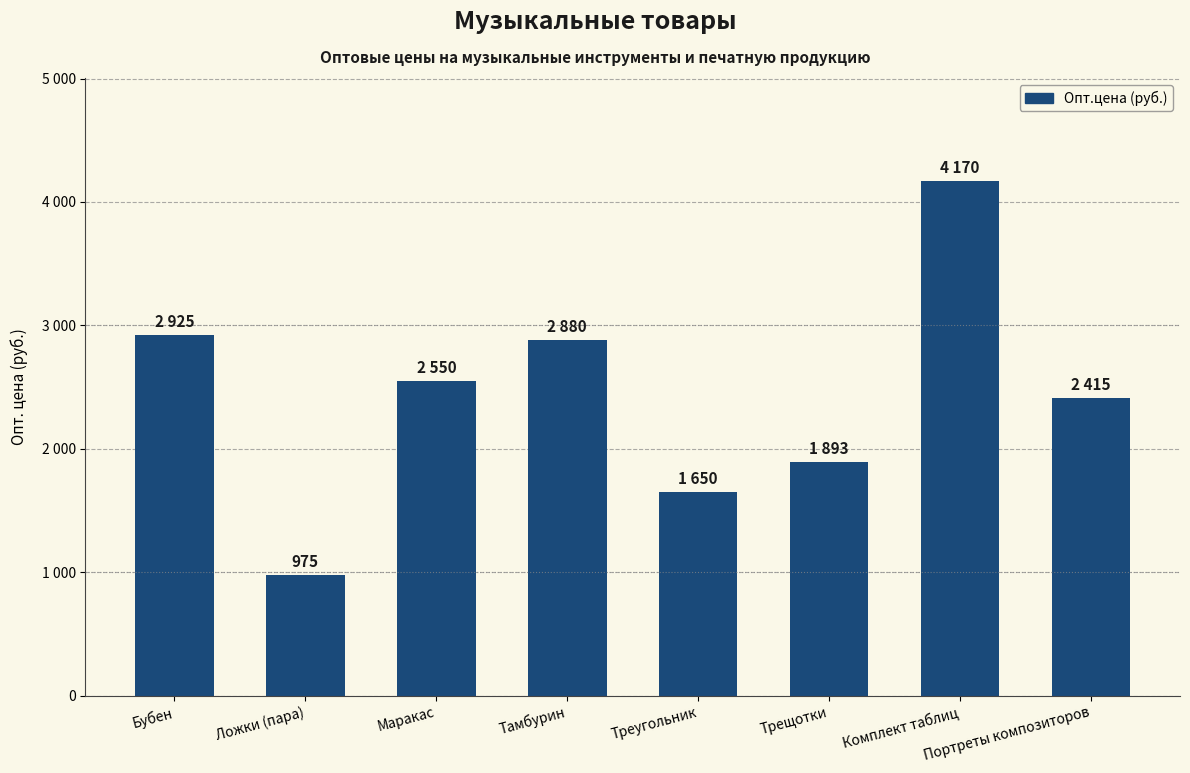

Which has a higher value, Треугольник or Портреты композиторов?

Портреты композиторов